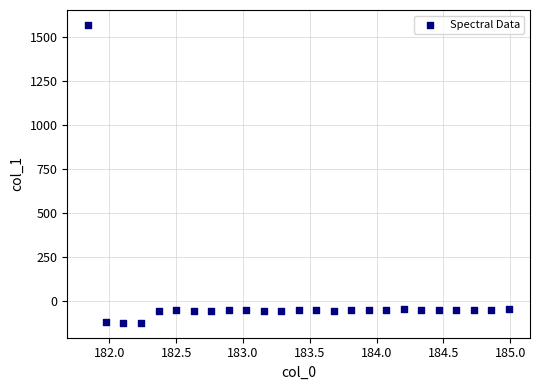

What is the range of Y values (max minus min)?

1695.6